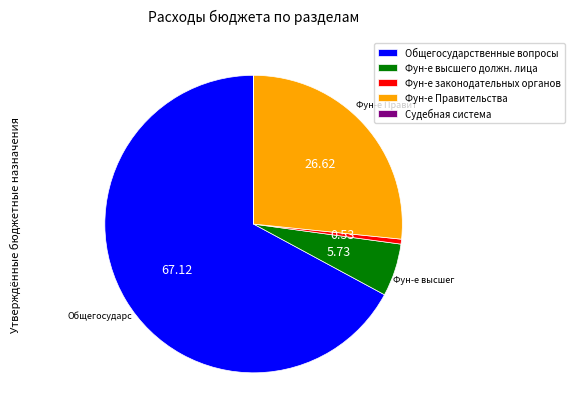

What is the largest slice in the pie chart?

Общегосударственные вопросы